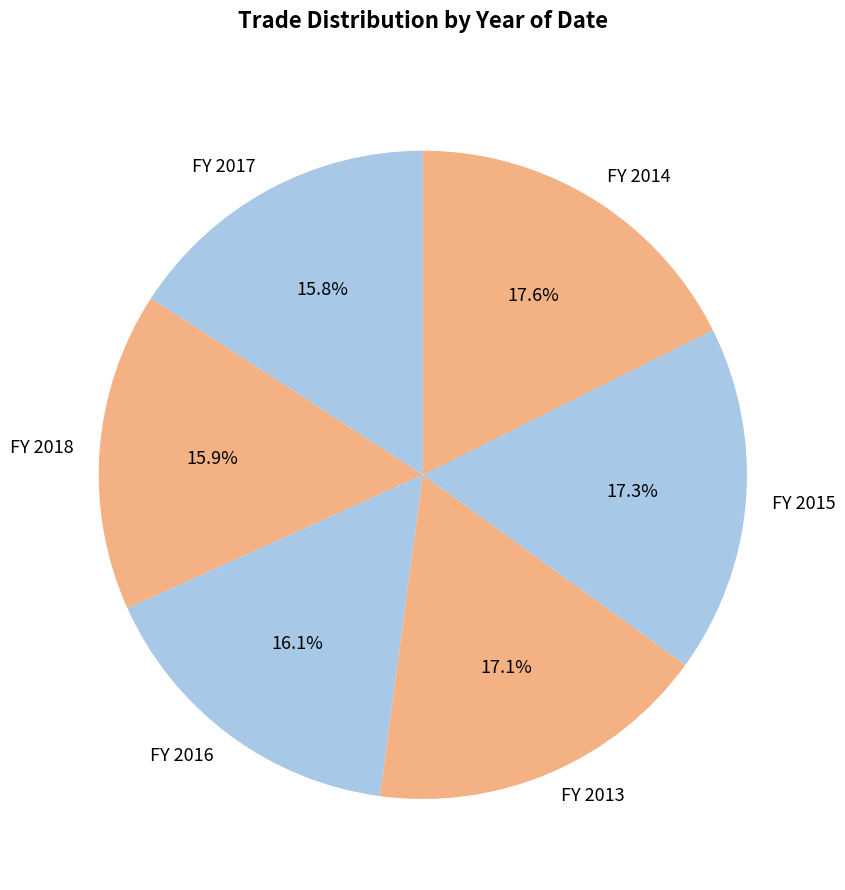

How many slices are in this pie chart?

6